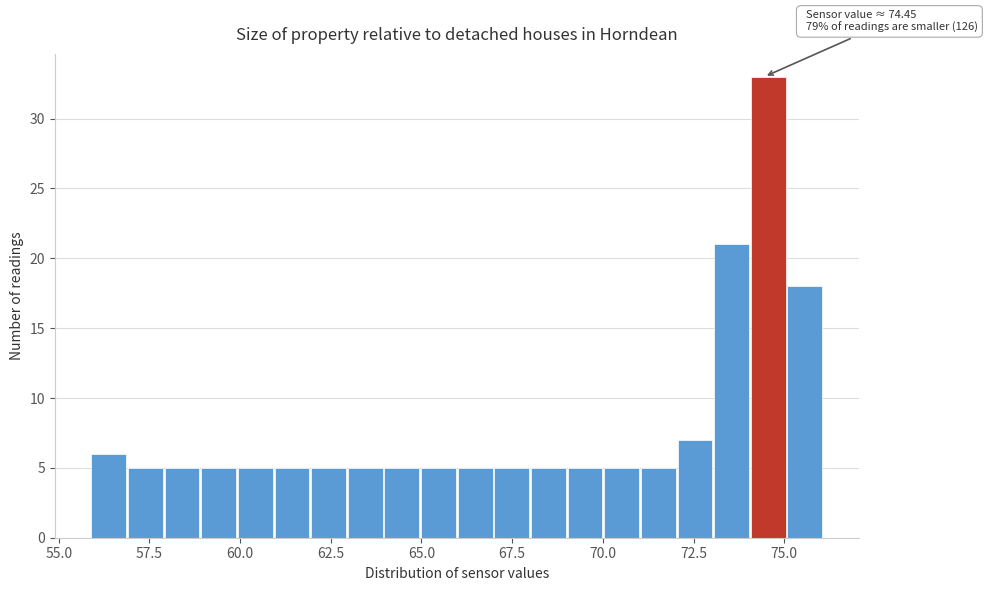

Around what value on the x-axis is the tallest bar? Give the approximate position of its centre, as read against the axis.

74.5